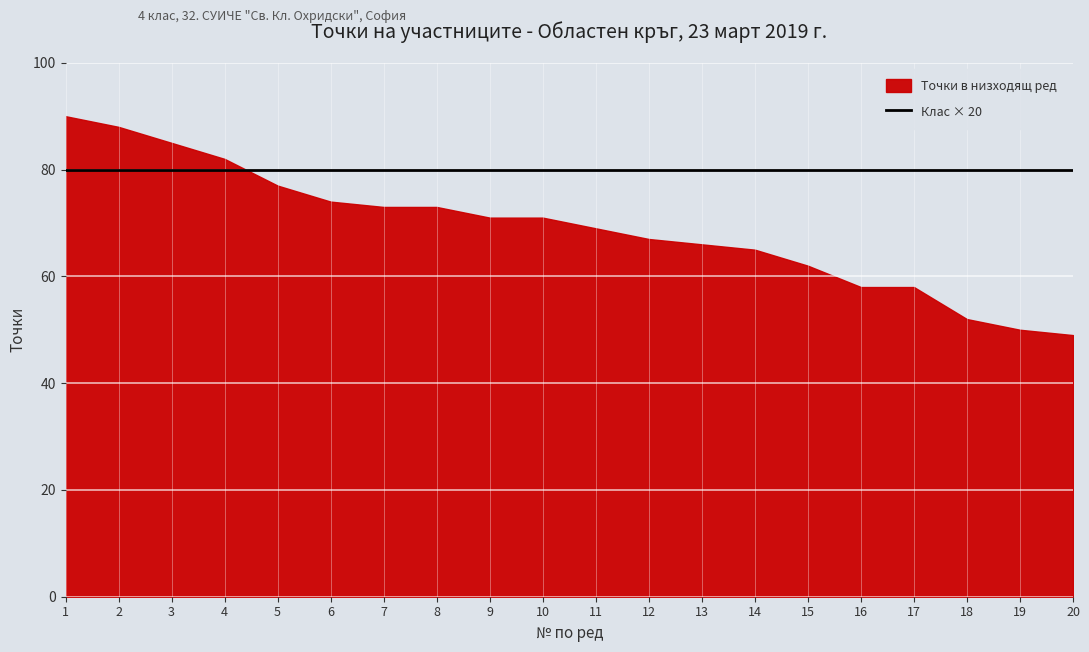

True or false: Точки в низходящ ред and Клас cross at least once.

False